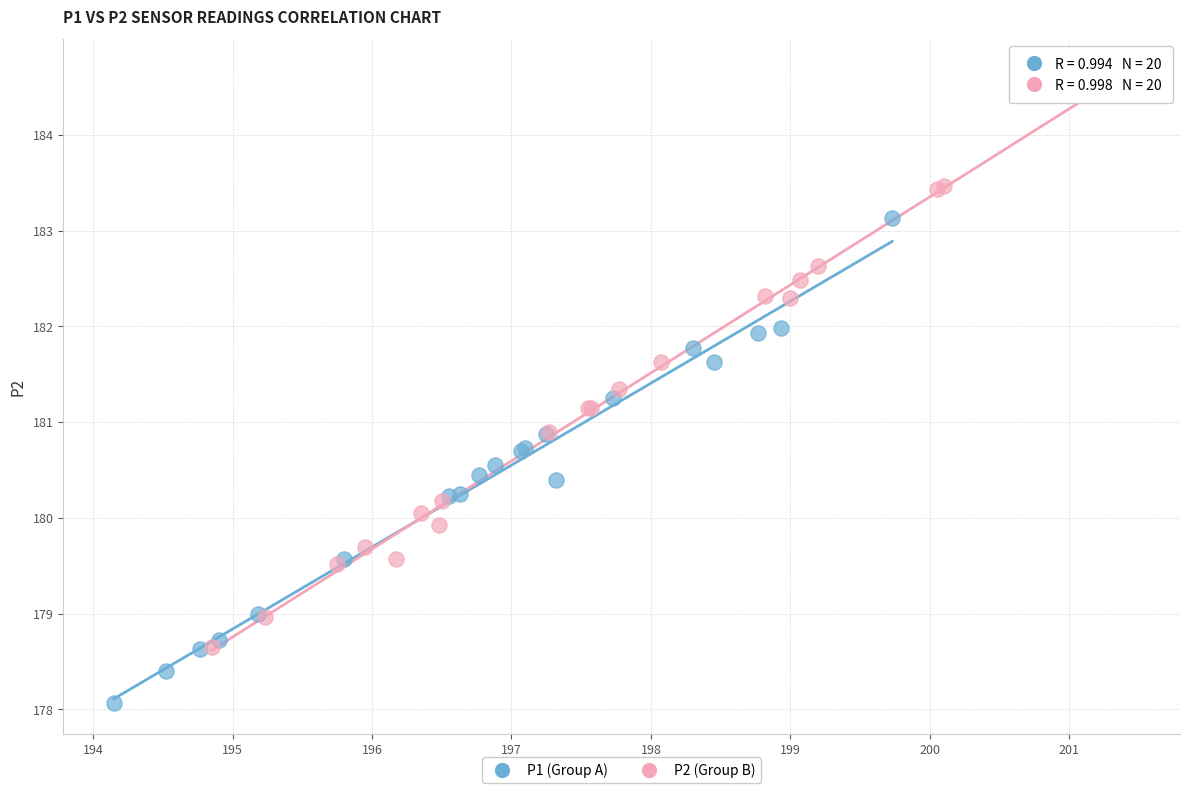

Which series reaches the maximum Y coordinate?

P2 (Group B)